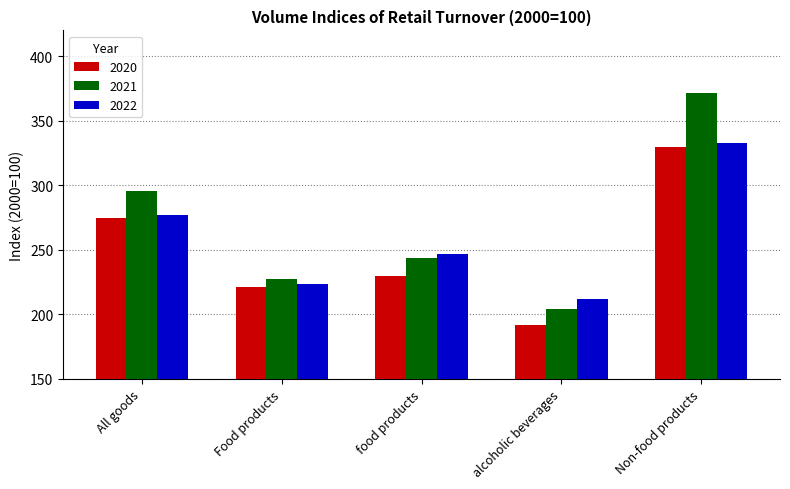

How many bars are there in total?

15